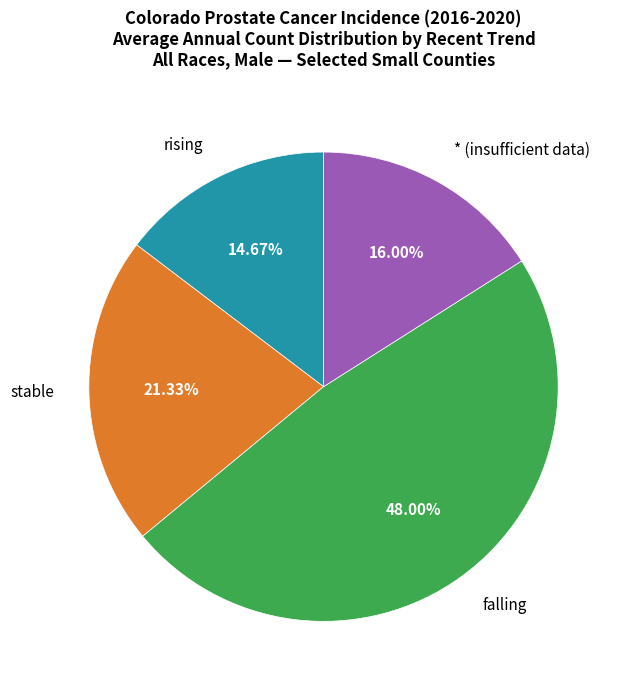

Is there a majority slice in this chart?

No